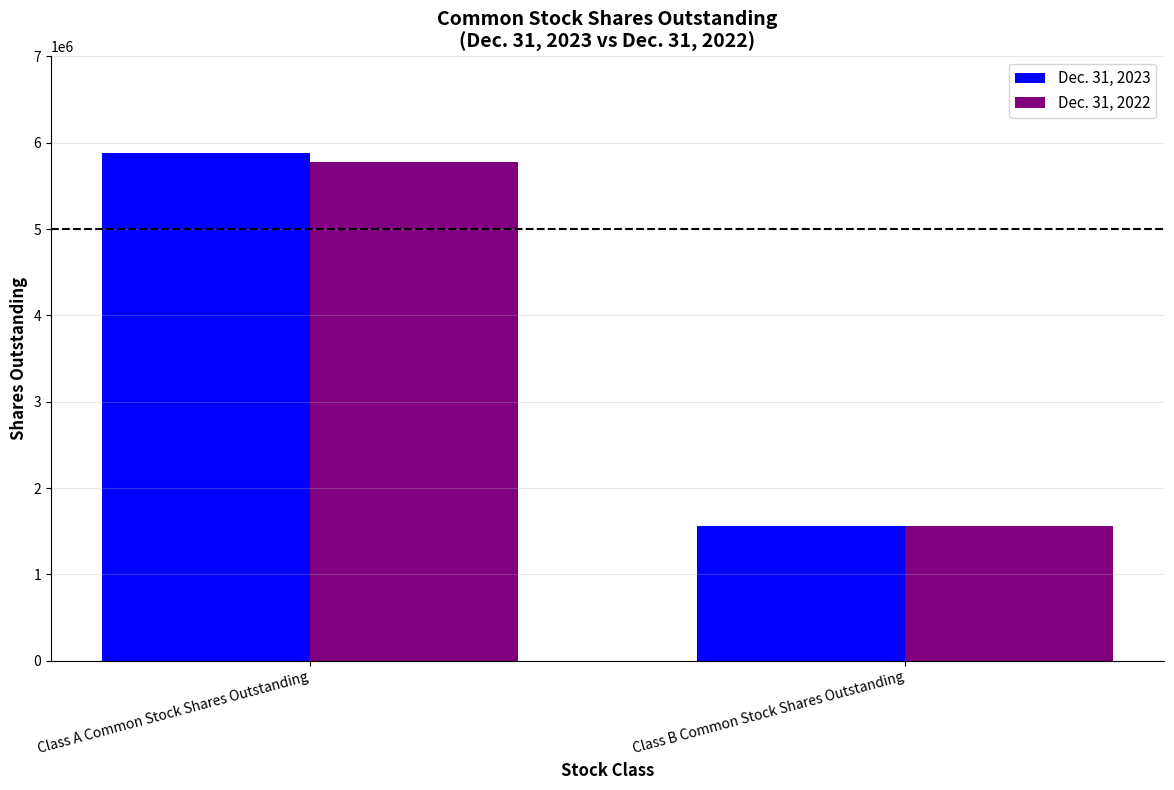

What are all the series names shown in the legend?

Dec. 31, 2023, Dec. 31, 2022